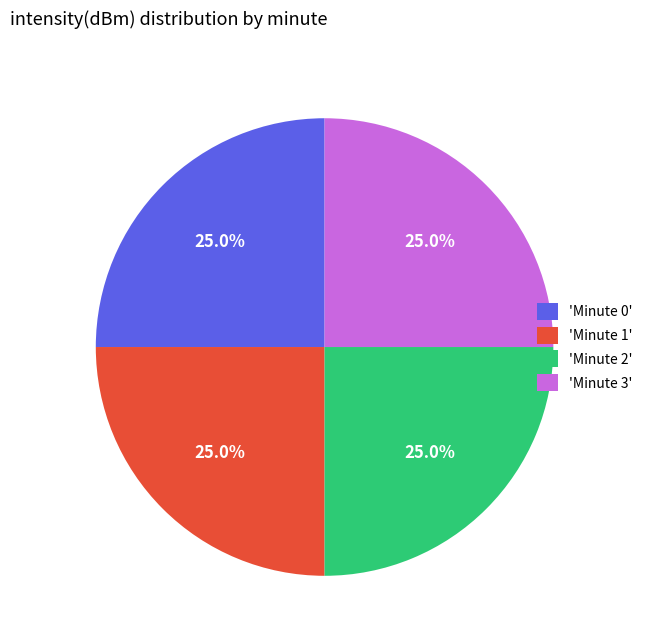

How much of the chart is everything except 'Minute 2'?

75.0%